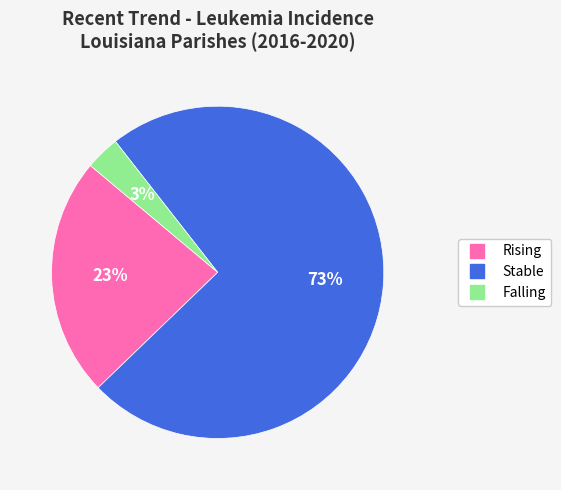

Is there a majority slice in this chart?

Yes